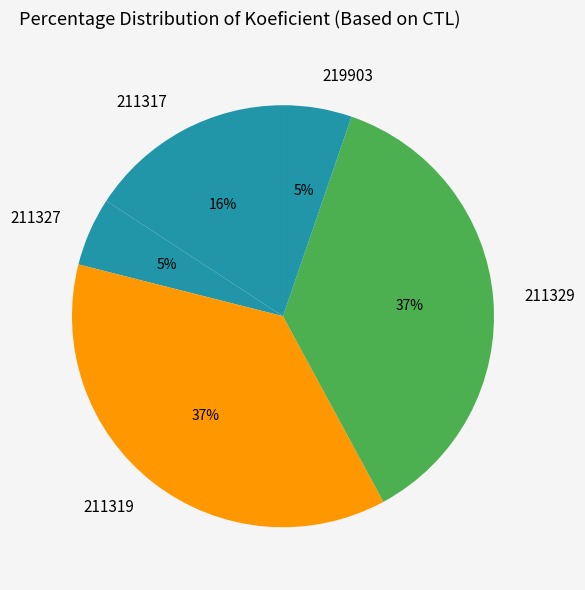

Is it true that 211329 is 37% of the pie?

True